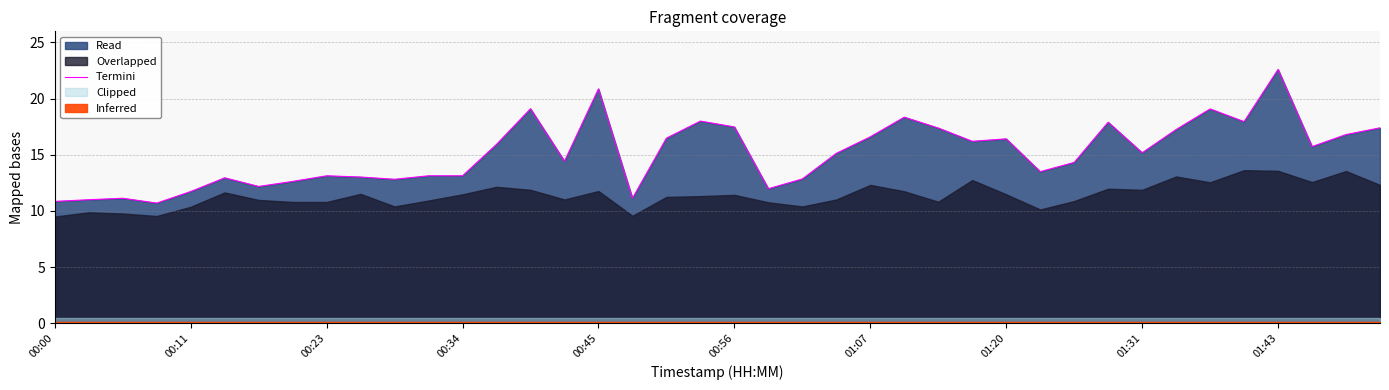

What is the minimum value for Termini?

10.7